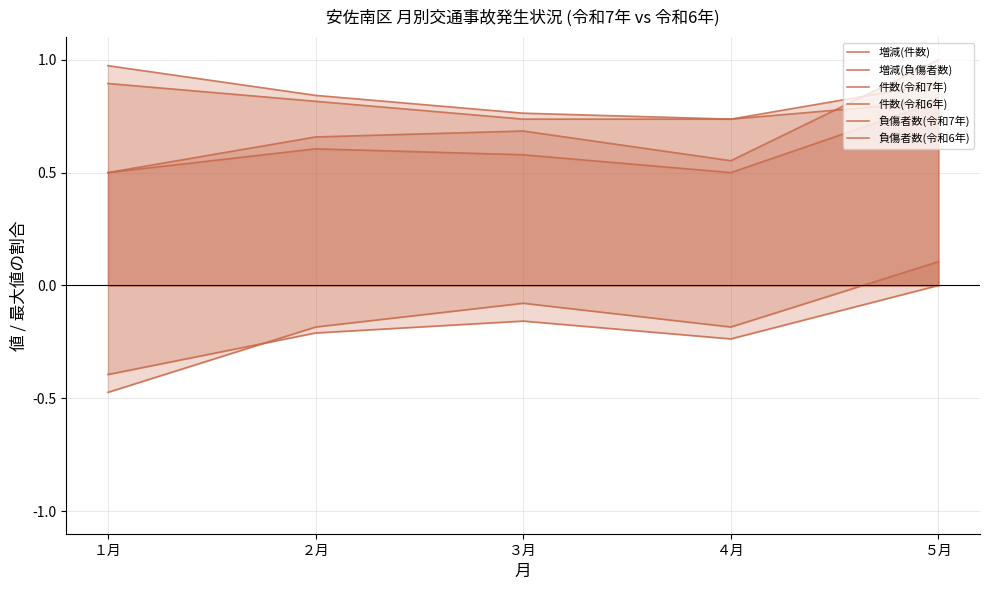

True or false: 増減(件数) and 増減(負傷者数) intersect in this chart.

True